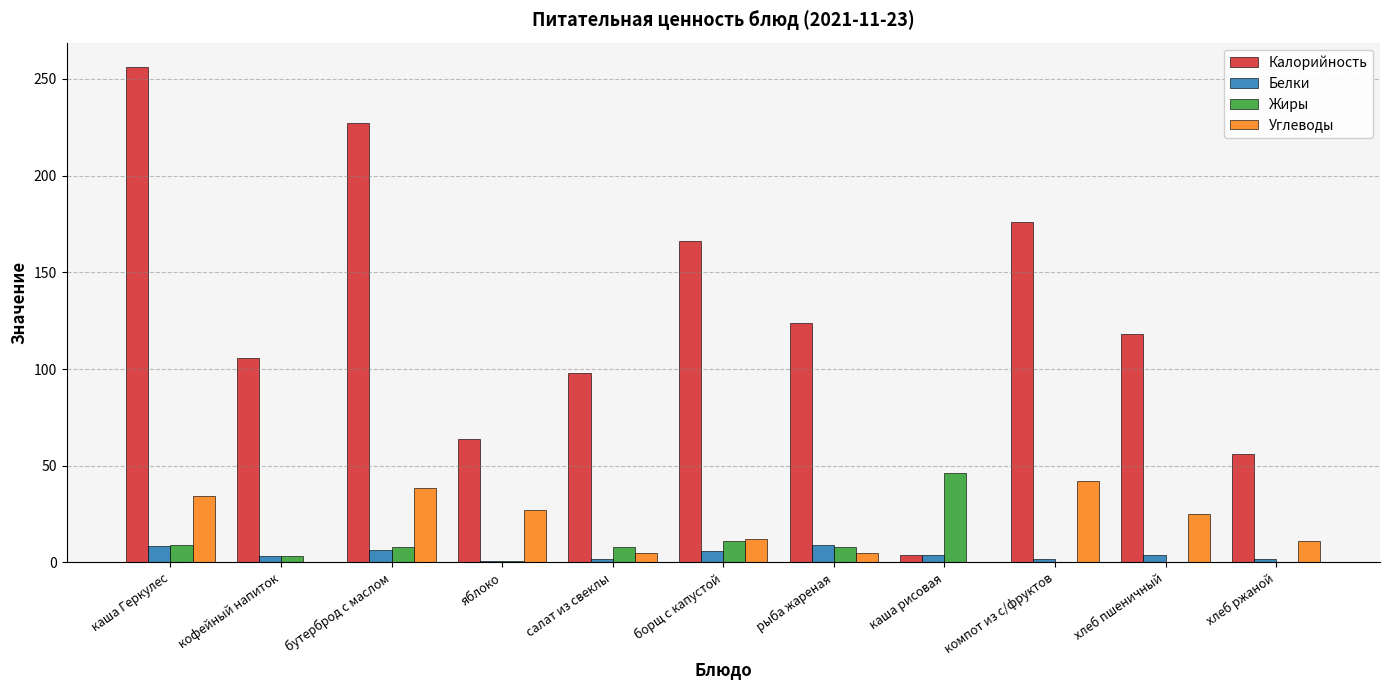

At which label does Жиры reach its peak?

каша рисовая